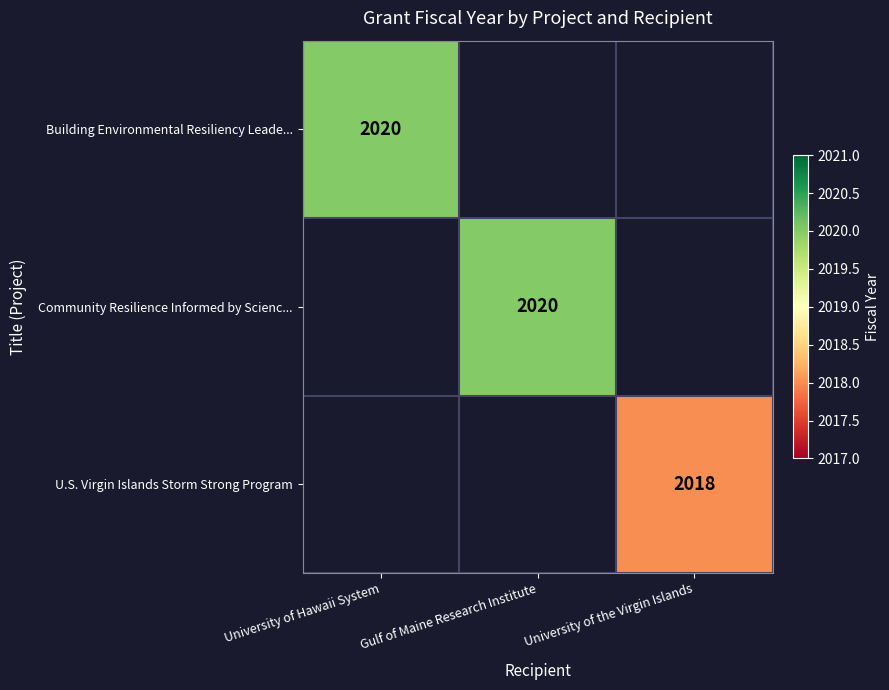

The Community Resilience Informed by Scienc... series shows 3194 at Gulf of Maine Research Institute. True or false?

False